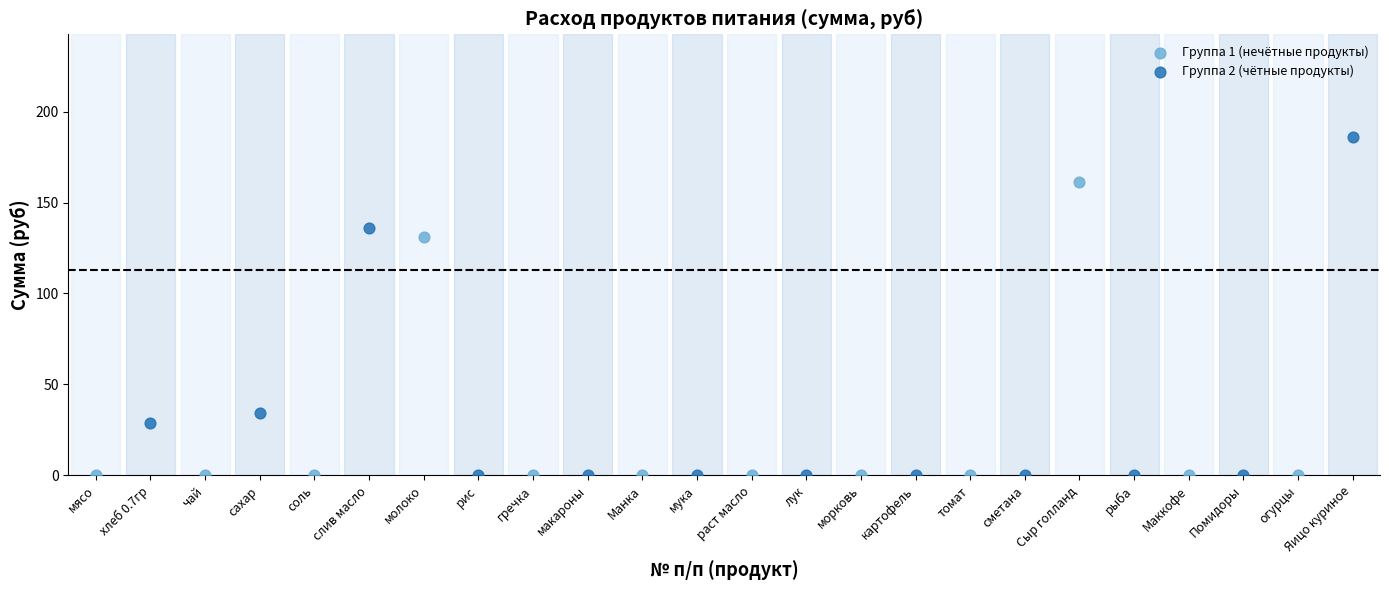

Which series has the widest spread of Y values?

Группа 2 (чётные продукты)